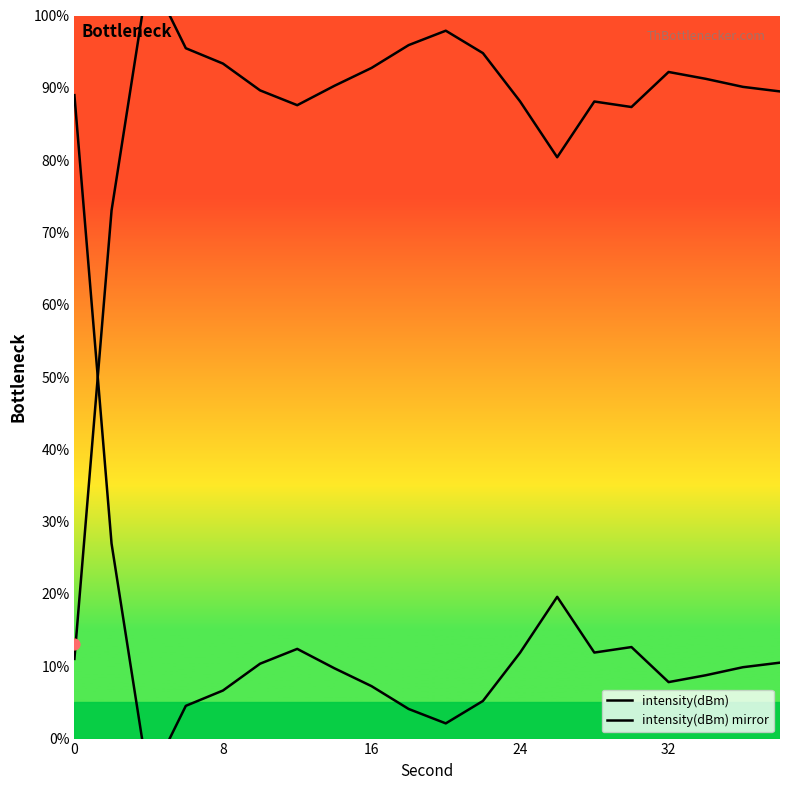

Which series reaches the minimum Y coordinate?

intensity(dBm) mirror